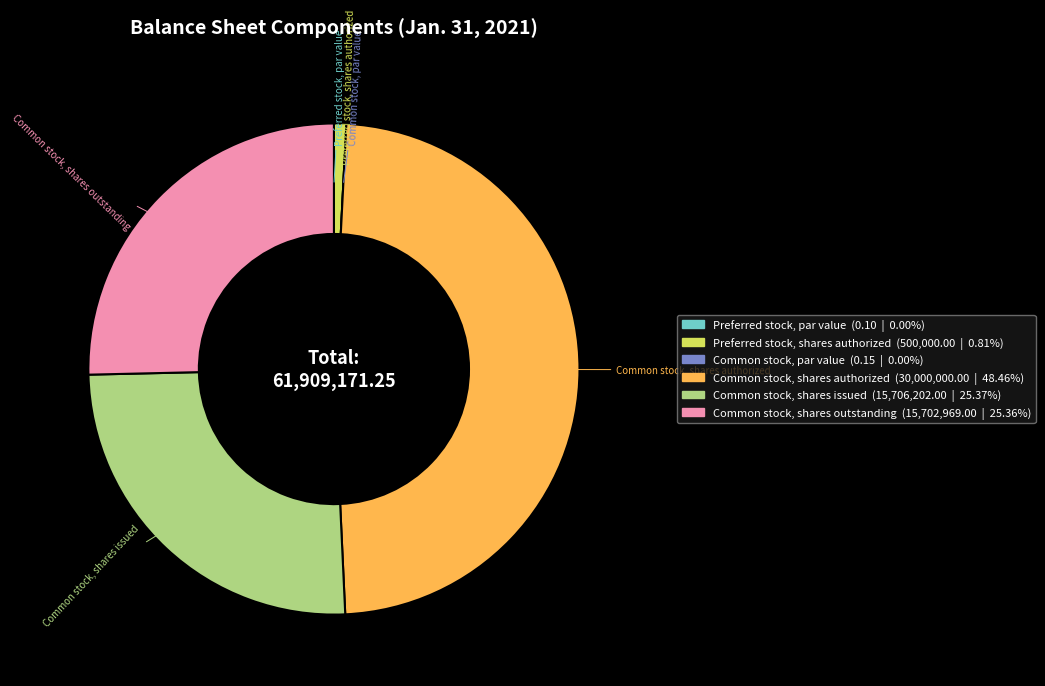

Which slice is the largest?

Common stock, shares authorized